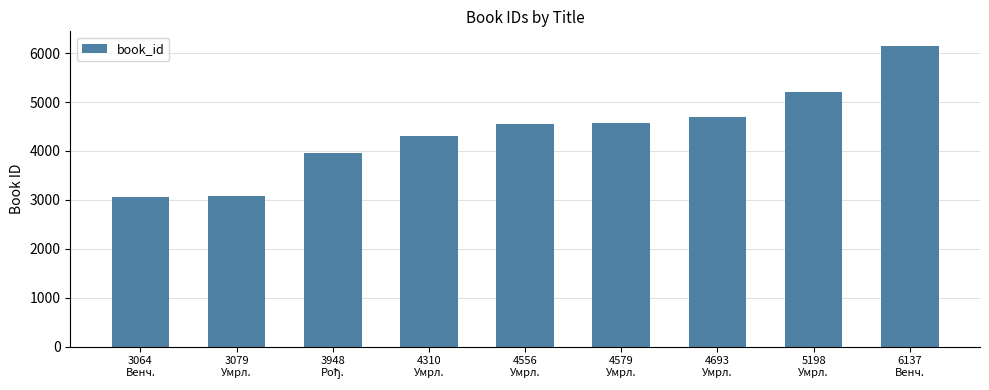

What is the value of the 1st bar from the left?

3064